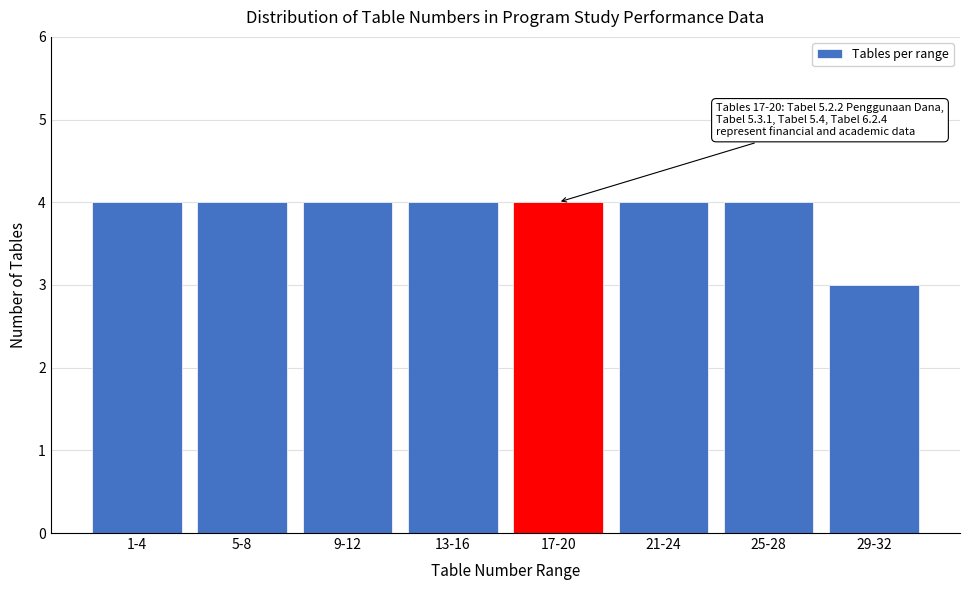

Reading left to right, what are all the values shown in this chart?

4	4	4	4	4	4	4	3